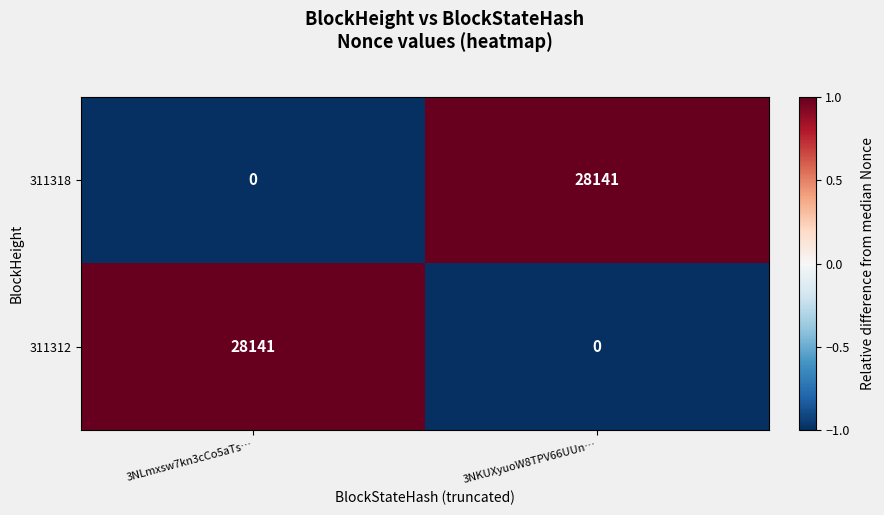

What is the difference between the highest and lowest values at 3NLmxsw7kn3cCo5aTs…?

28141